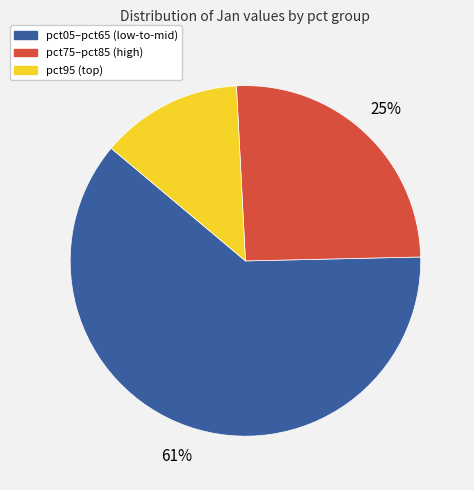

Which category accounts for the majority?

pct05–pct65 (low-to-mid)